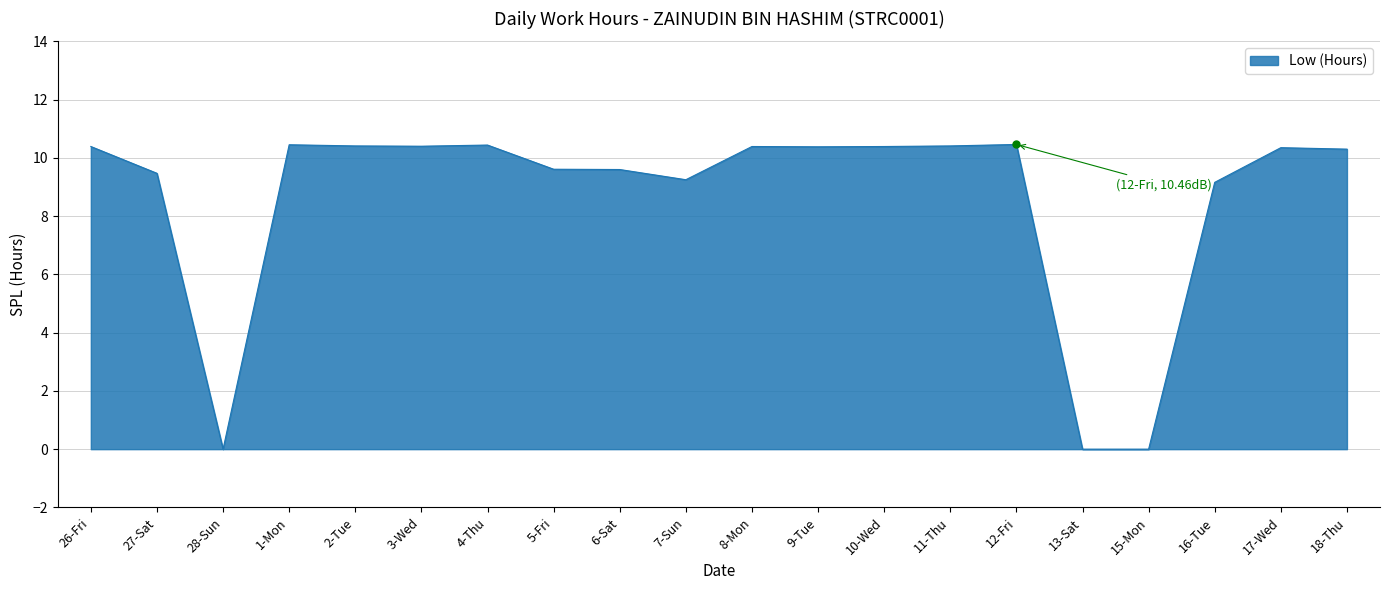

What is the ratio of the value at 8-Mon to the value at 26-Fri?

1.0